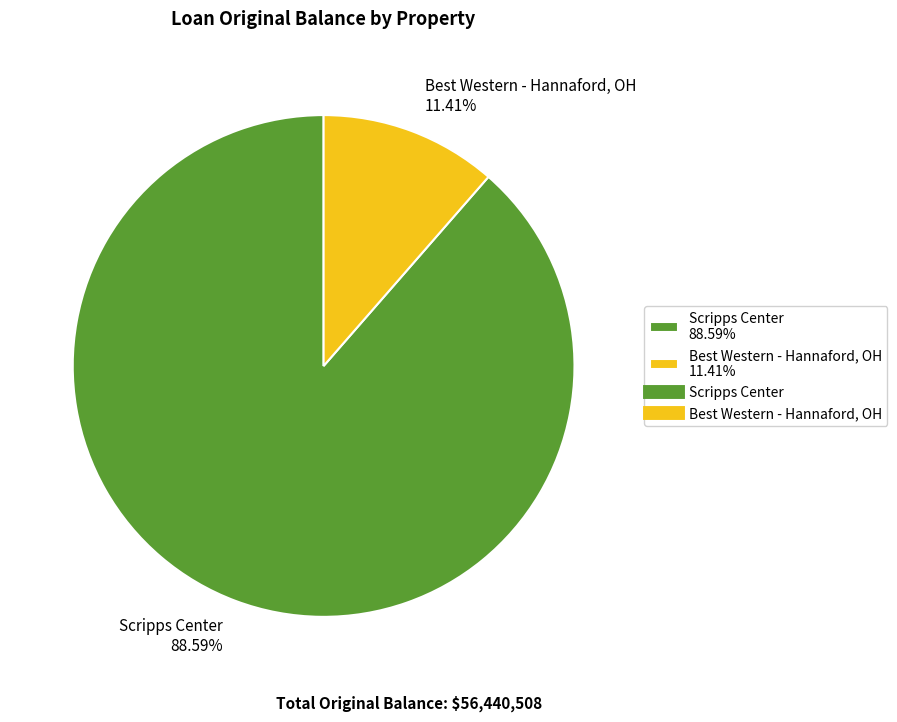

To the nearest percent, what is the combined percentage of Scripps Center and Best Western - Hannaford, OH?

100%